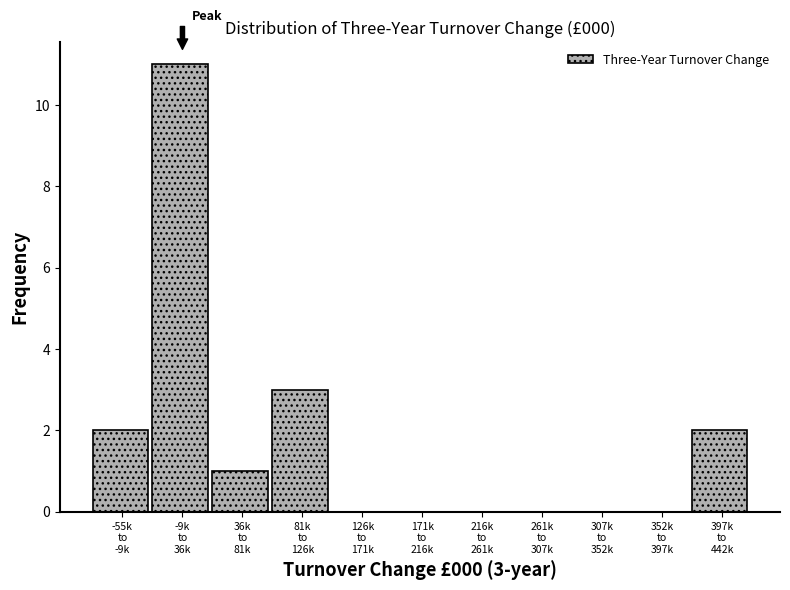

What is the maximum value shown in the chart?

11